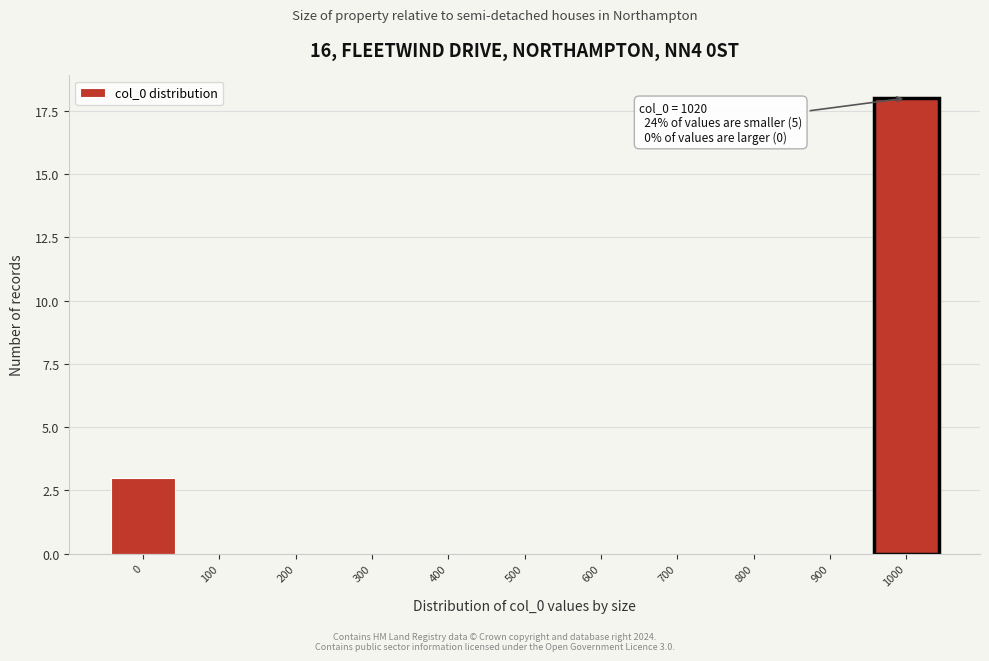

Reading left to right, extract all data points from this chart.

0=3	100=0	200=0	300=0	400=0	500=0	600=0	700=0	800=0	900=0	1000=18